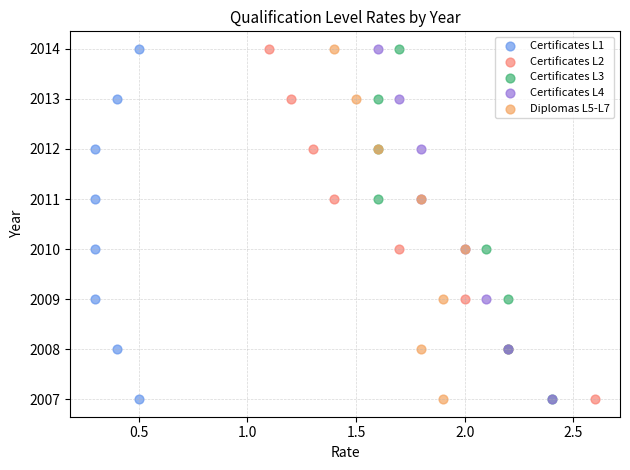

What are all the series names shown in the legend?

Certificates L1, Certificates L2, Certificates L3, Certificates L4, Diplomas L5-L7